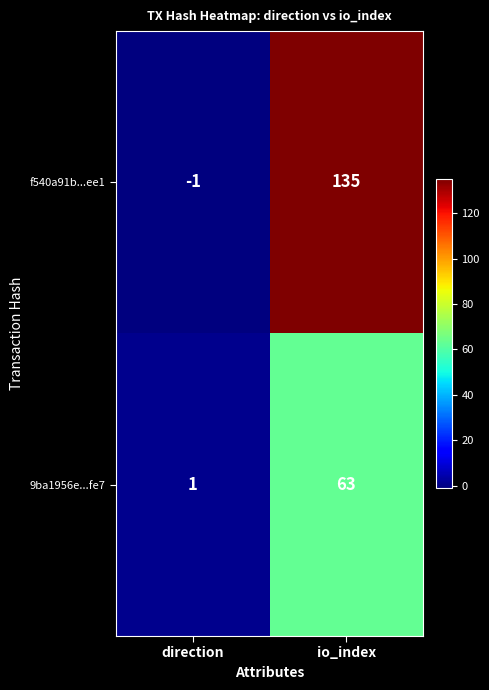

Between direction and io_index, which series saw the biggest shift?

f540a91b...ee1